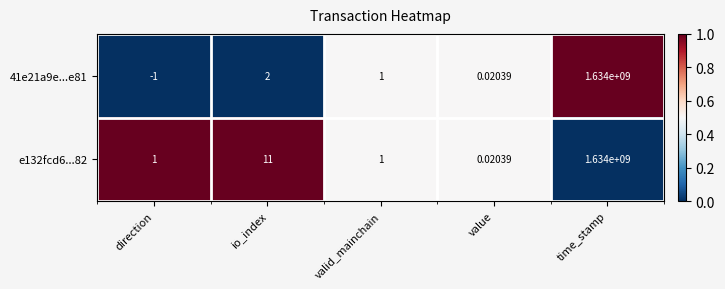

At which category is the sum across all series the highest?

time_stamp